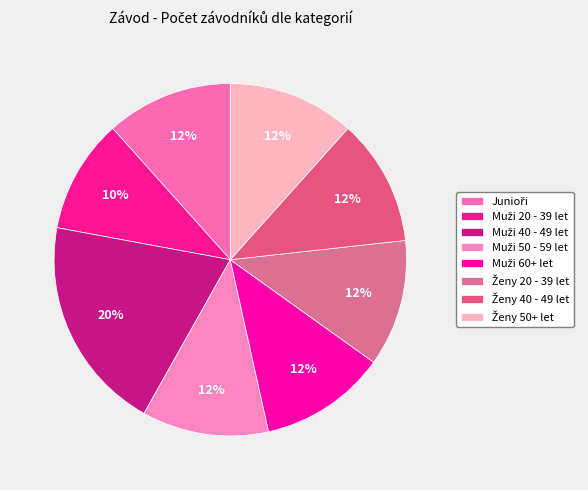

Does Muži 40 - 49 let represent more than half of the total?

No